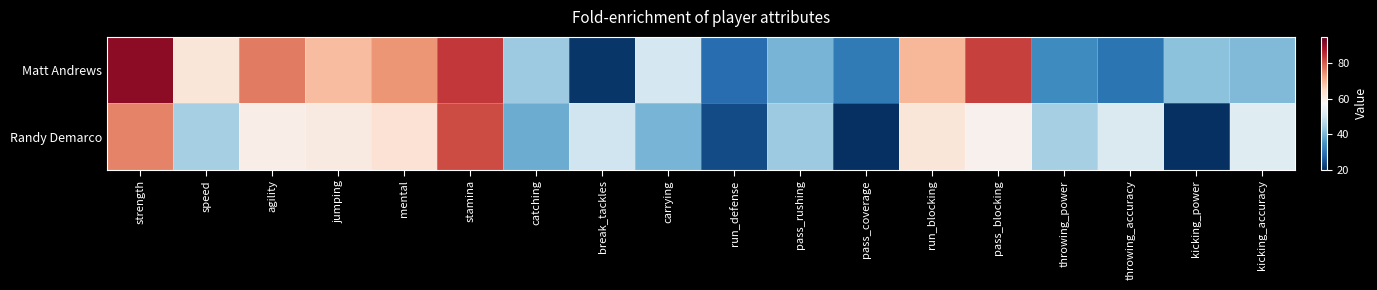

Reading left to right, extract all data points from this chart.

Matt Andrews: strength=91	speed=62	agility=77	jumping=69	mental=74	stamina=84	catching=44	break_tackles=21	carrying=51	run_defense=29	pass_rushing=40	pass_coverage=31	run_blocking=70	pass_blocking=83	throwing_power=34	throwing_accuracy=30	kicking_power=42	kicking_accuracy=41
Randy Demarco: strength=76	speed=45	agility=60	jumping=61	mental=63	stamina=82	catching=39	break_tackles=50	carrying=40	run_defense=24	pass_rushing=44	pass_coverage=20	run_blocking=62	pass_blocking=59	throwing_power=45	throwing_accuracy=52	kicking_power=20	kicking_accuracy=53